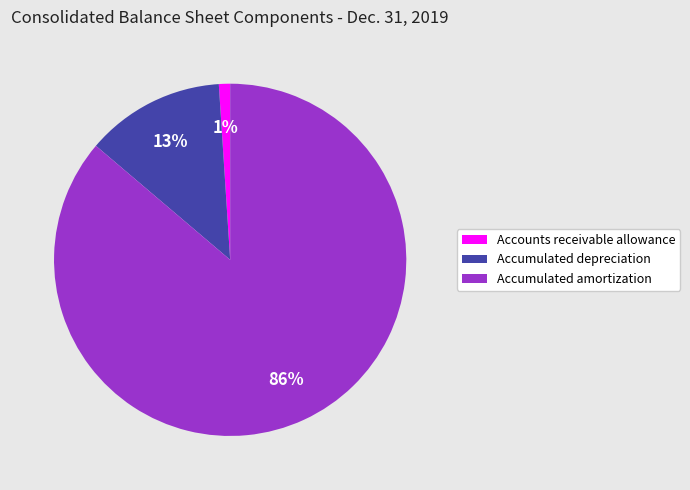

Is the sum of Accumulated amortization and Accumulated depreciation greater than half?

Yes